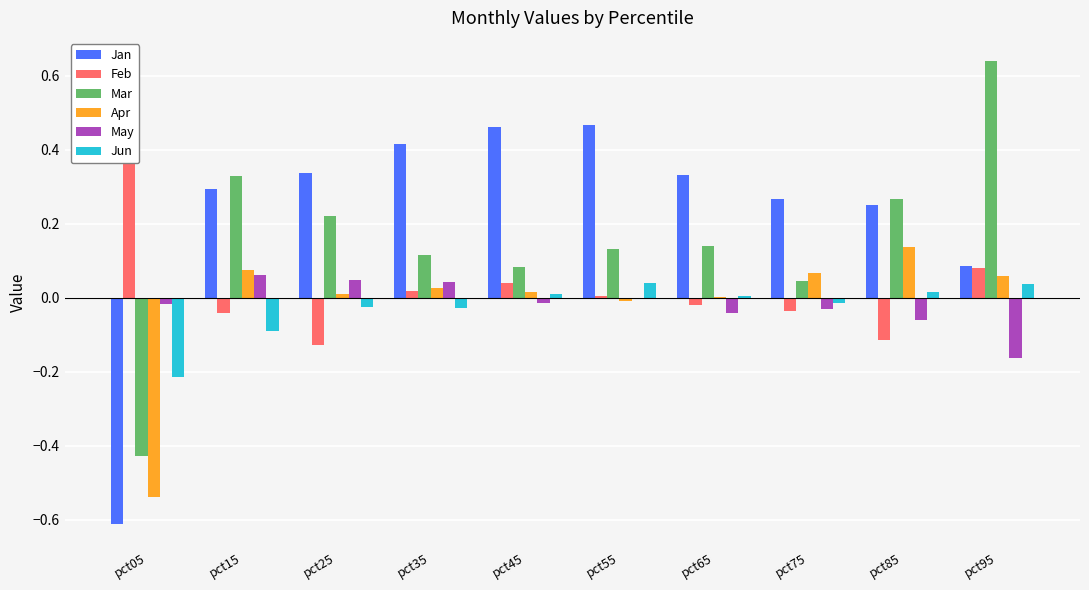

The value of Feb at pct75 is -0.0. True or false?

False